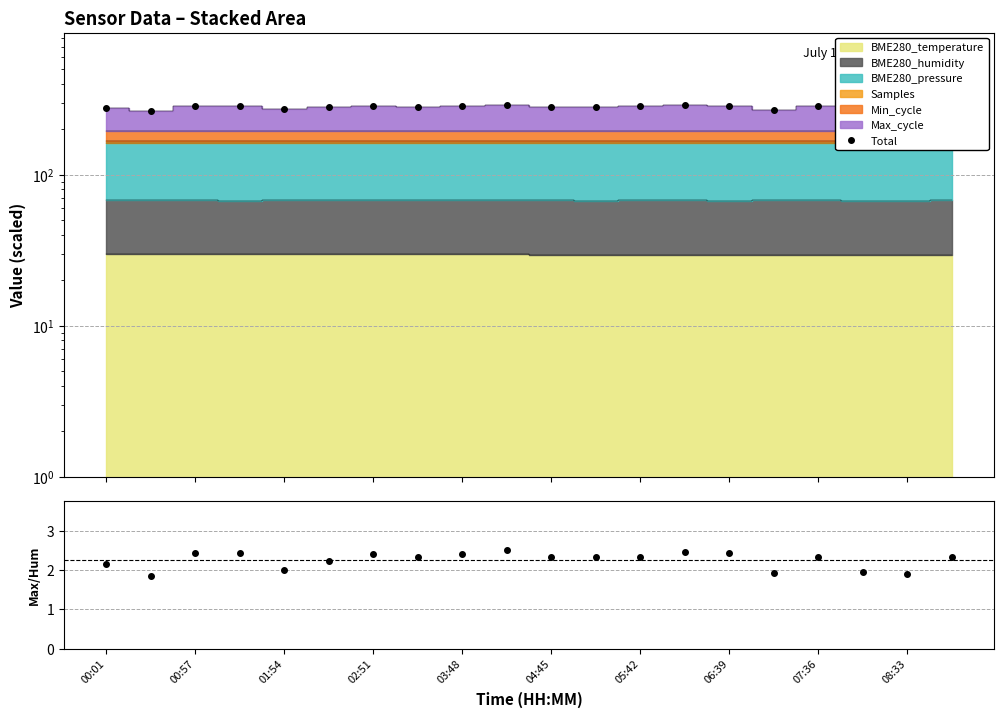

What is the difference between the Max/Humidity values at 17 and 00:01?

0.2